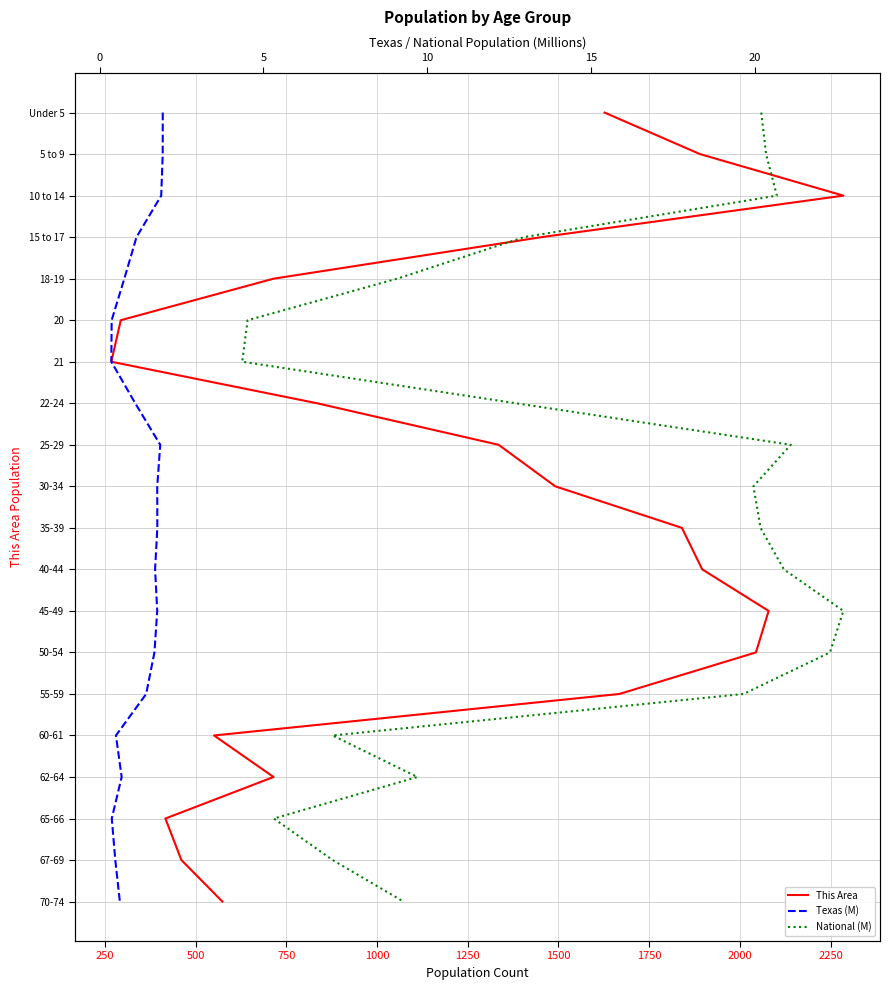

What is the total value across all series at 1250?

15